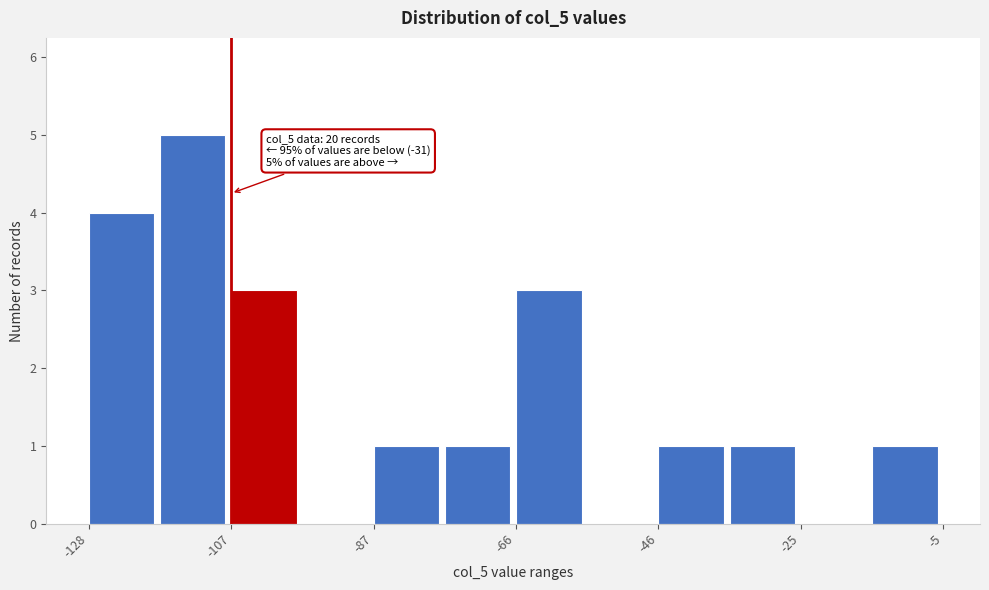

Read against the x-axis, roughly where is the centre of the tallest bar?

-115